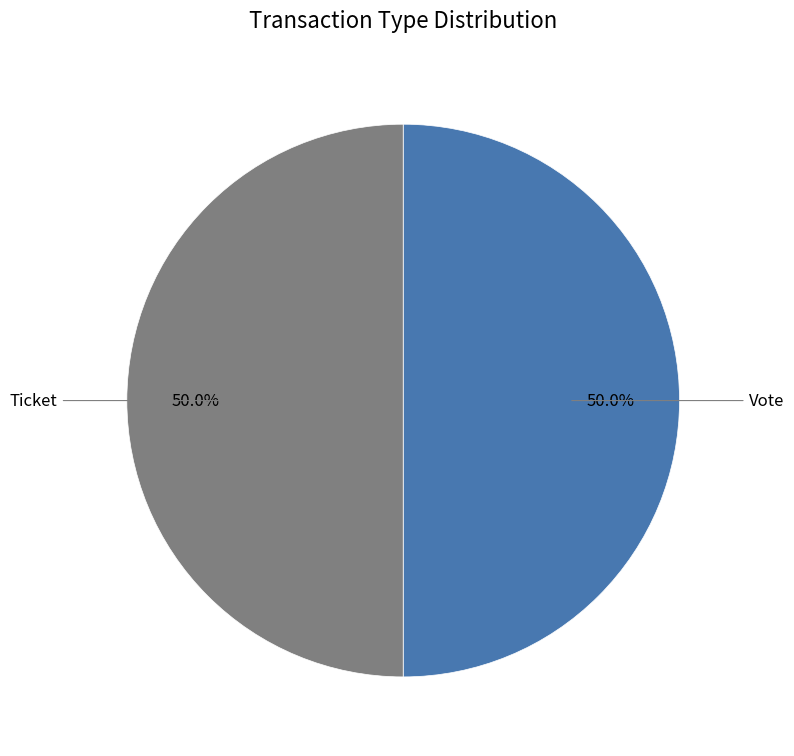

Which slice is the largest?

Vote (io_index=1)